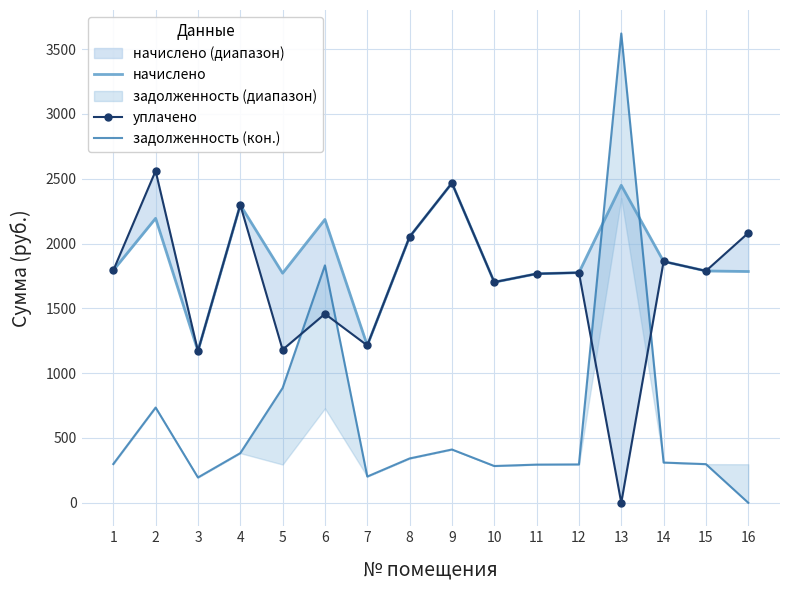

Where does the задолженность (кон.) series first go above 310?

2